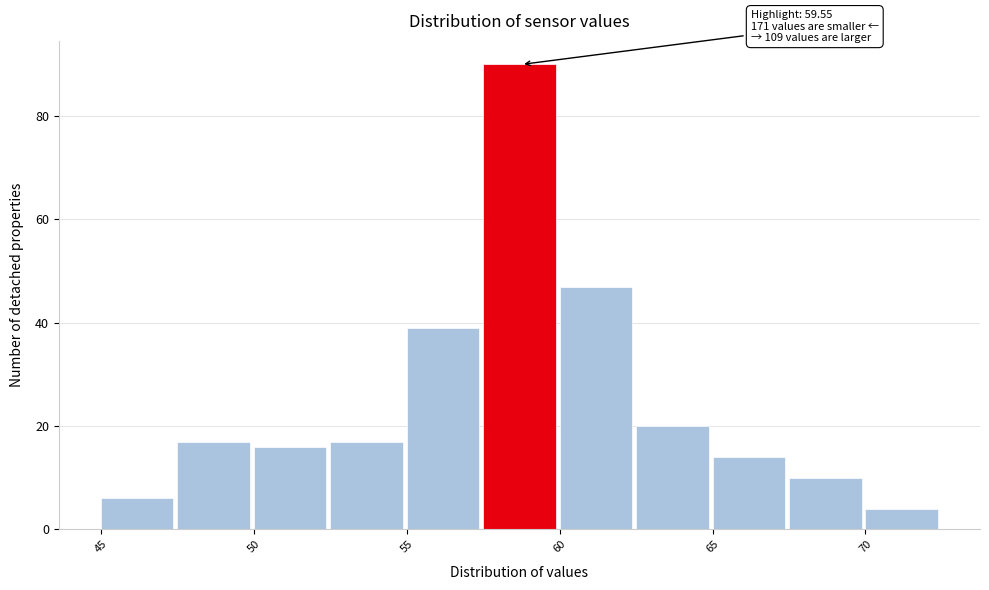

Which range on the x-axis has the tallest bar?

57.5 to 60.0